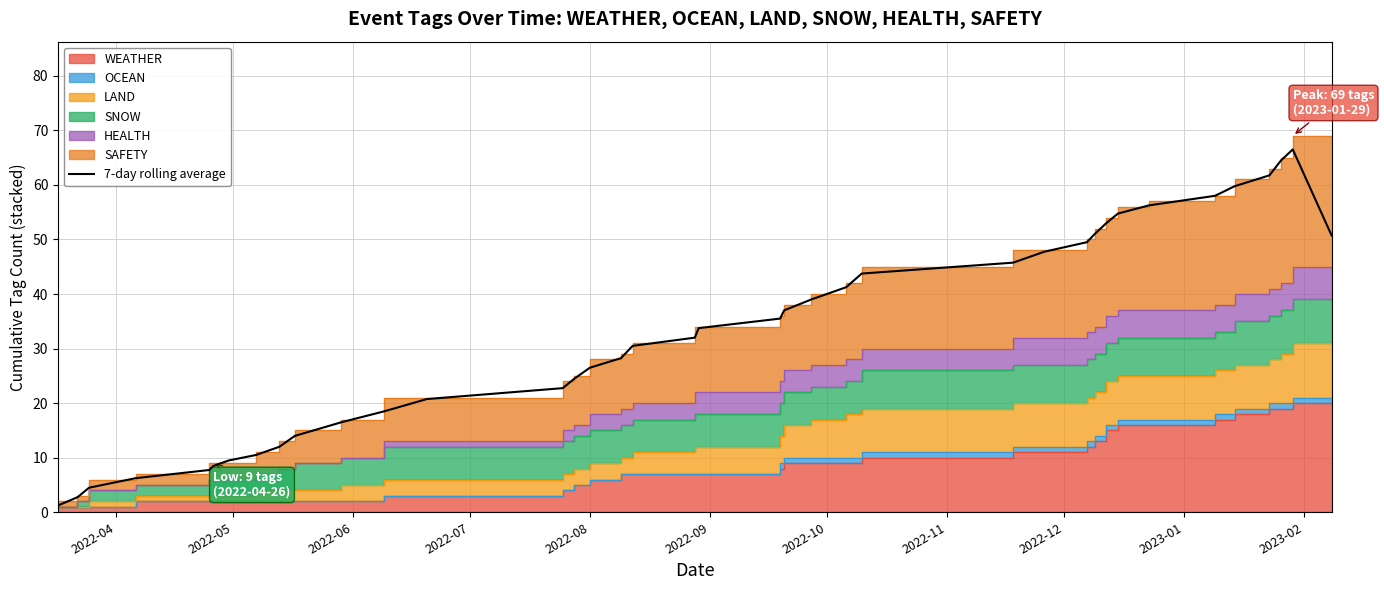

Reading right to left, list all the values displayed in this chart.

50.8	66.5	64.5	61.8	59.8	58.0	56.2	54.8	53.0	51.0	49.5	47.8	45.8	43.8	41.2	39.0	37.0	35.5	33.8	32.0	30.5	28.2	26.5	24.5	22.8	20.8	18.5	16.5	14.0	12.0	10.5	9.5	8.5	7.8	6.2	4.5	2.8	1.2